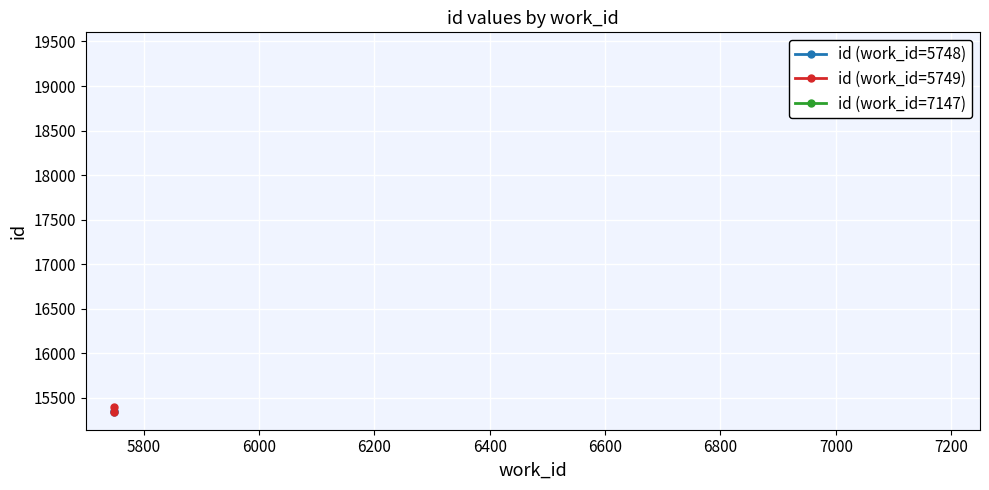

The value of id (work_id=5748) at 5600 is 7698. True or false?

False